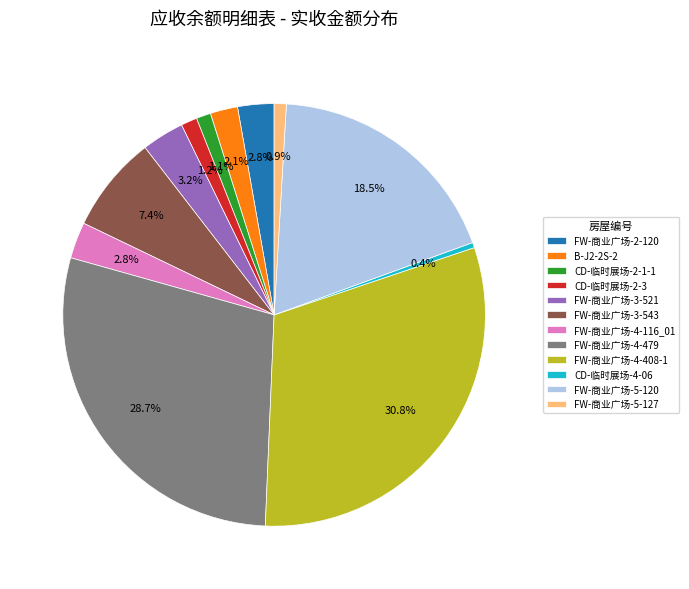

What portion of the pie excludes FW-商业广场-4-408-1?

69.2%